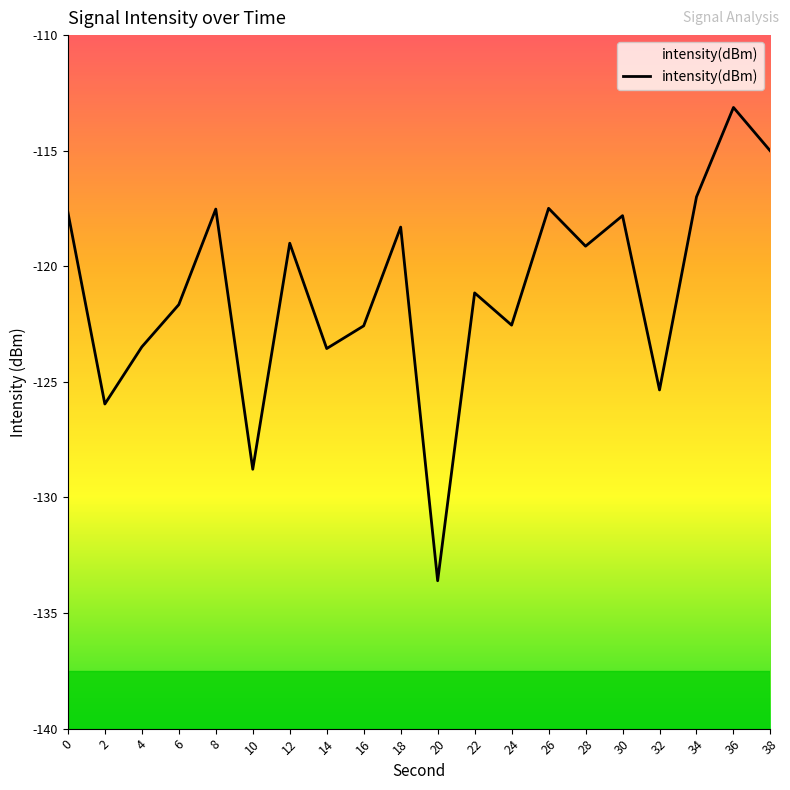

The value at 12 is -119.0. True or false?

True